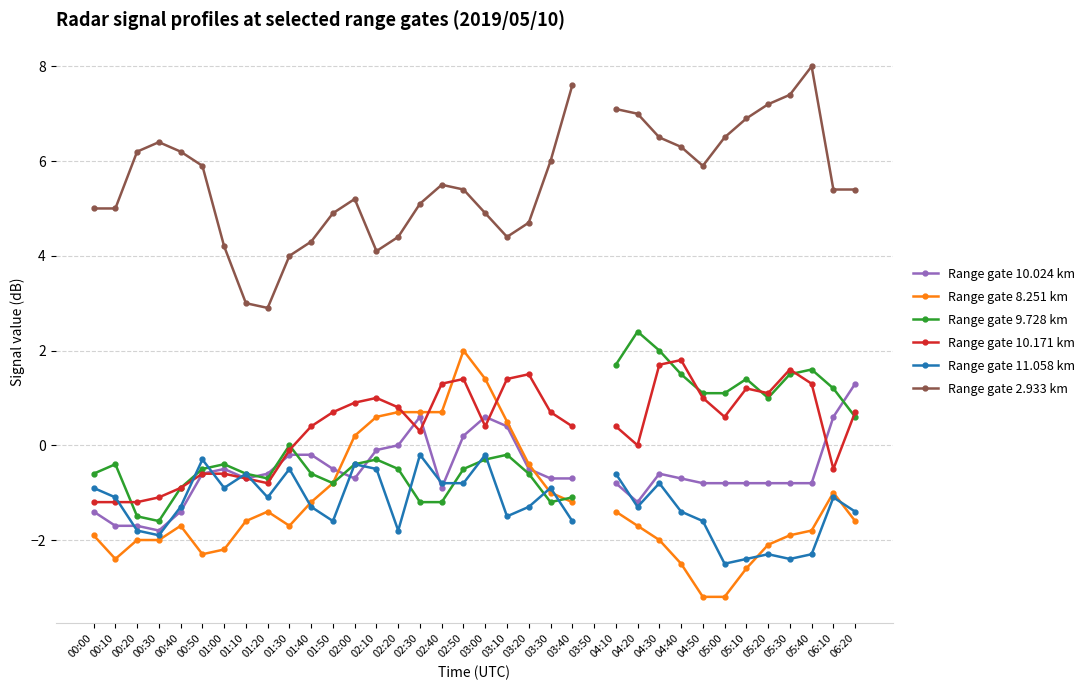

Rank the series at 01:10 from lowest to highest value.

Range gate 8.251 km, Range gate 10.024 km, Range gate 10.171 km, Range gate 9.728 km, Range gate 11.058 km, Range gate 2.933 km